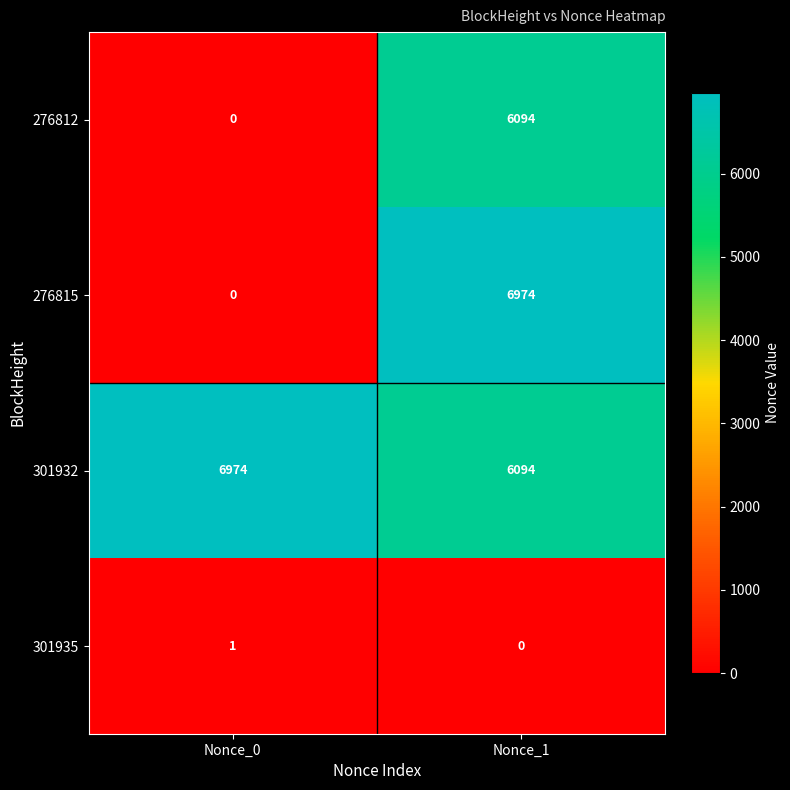

What is the greatest value displayed?

6974